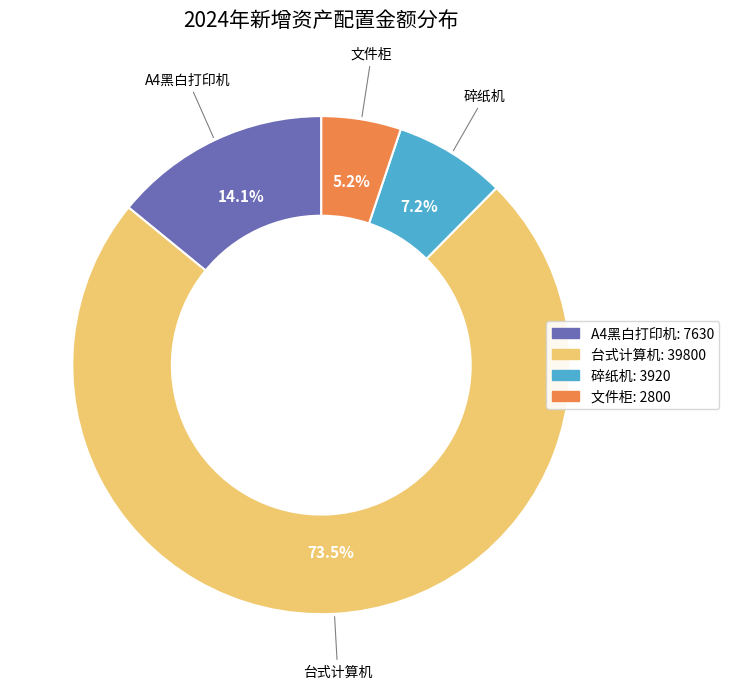

Rank the categories by value from highest to lowest.

台式计算机: 39800, A4黑白打印机: 7630, 碎纸机: 3920, 文件柜: 2800